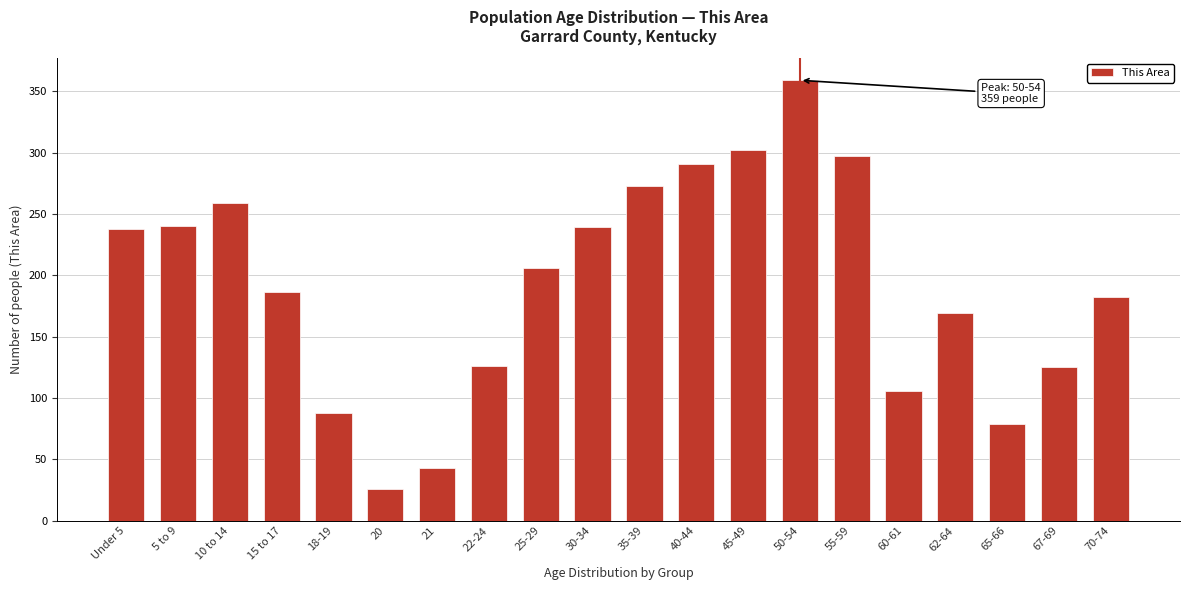

What is the change in value from 62-64 to 70-74?

+13